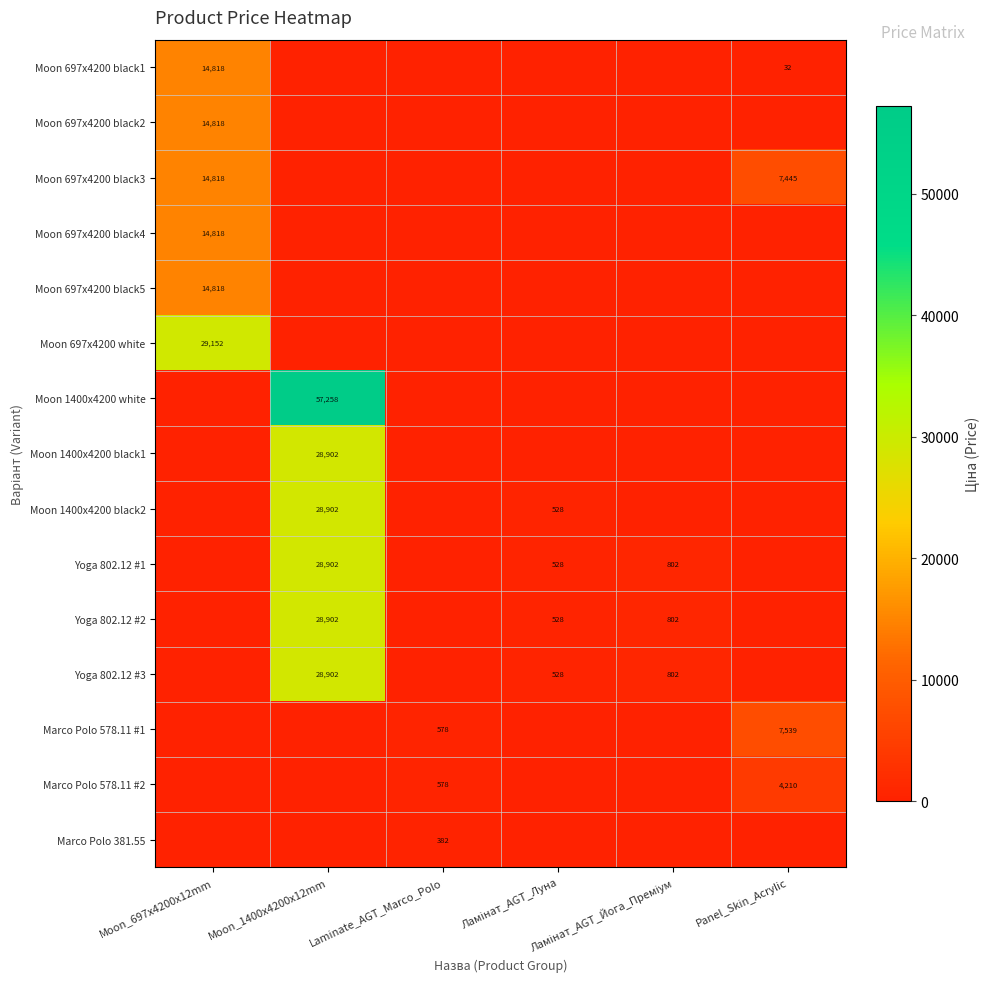

Where is Yoga 802.12 #2 nearest to the value 14450?

Ламінат_AGT_Йога_Преміум